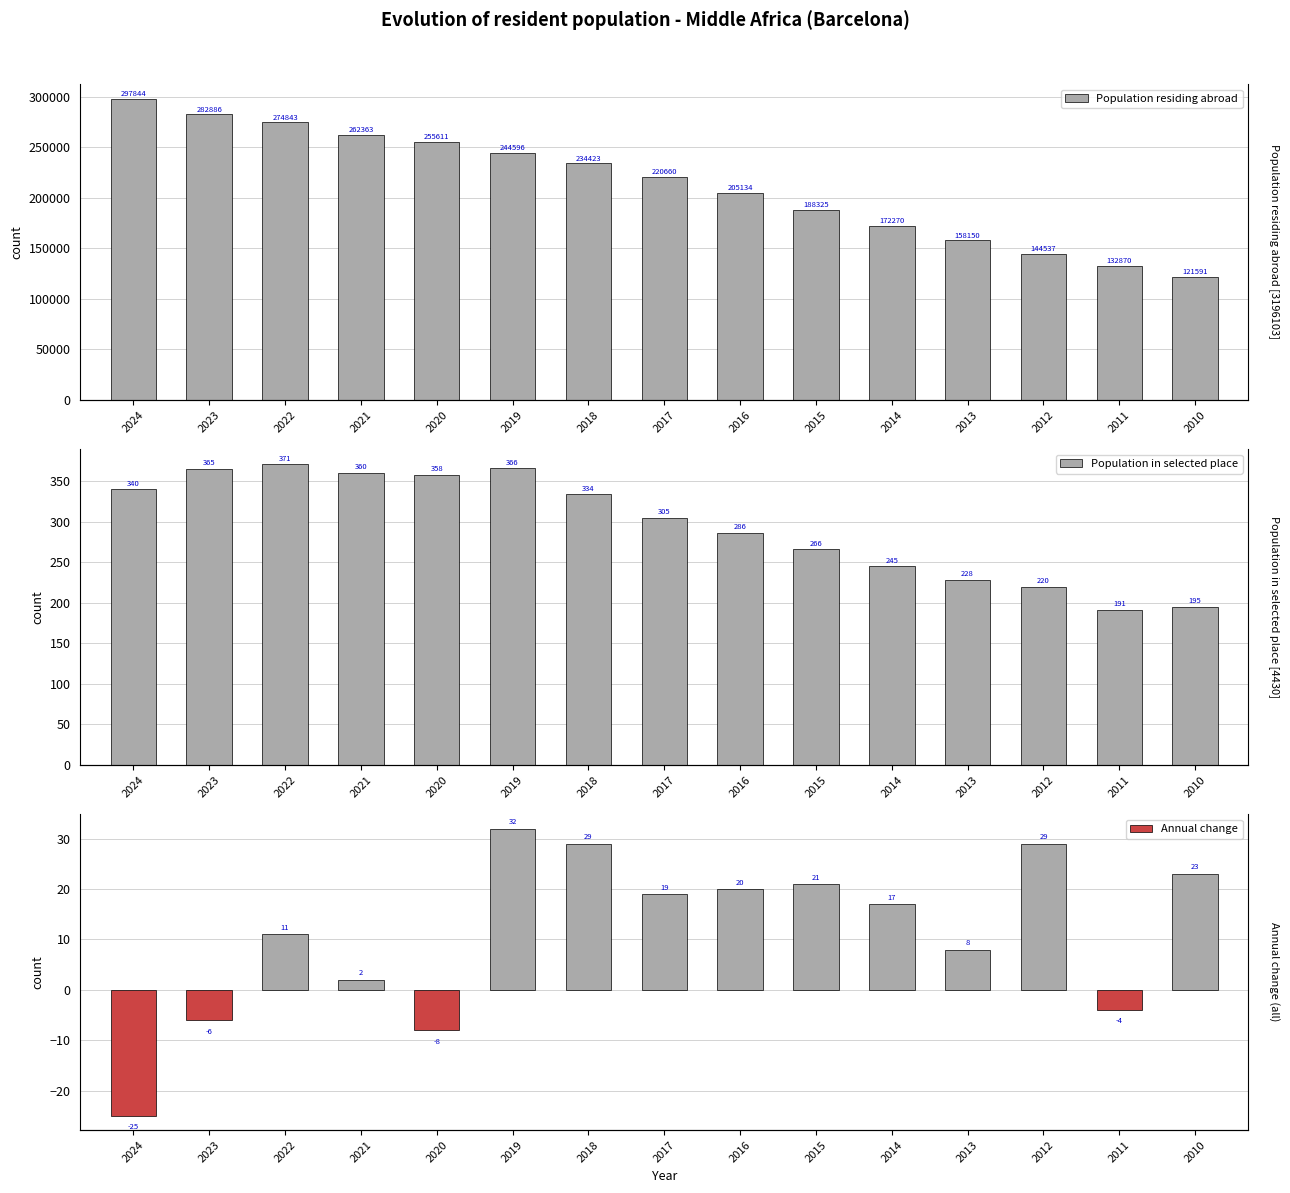

What is the minimum value shown in the chart?

-25